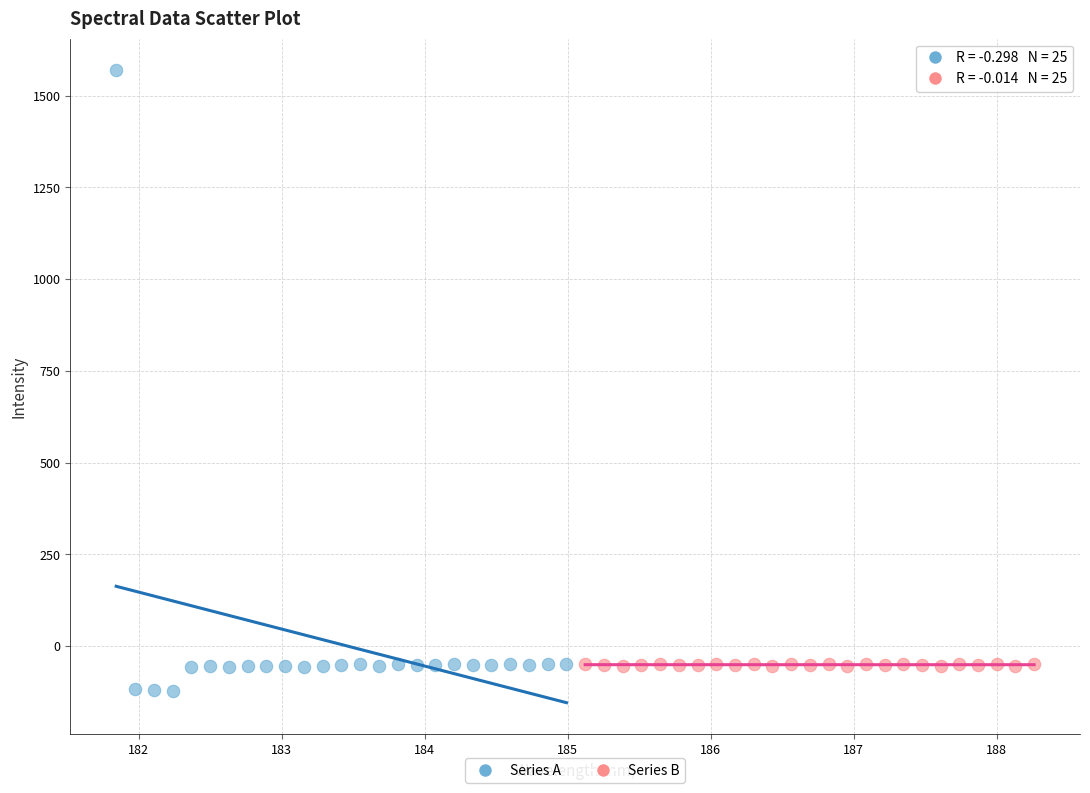

Which series reaches the maximum Y coordinate?

Series A